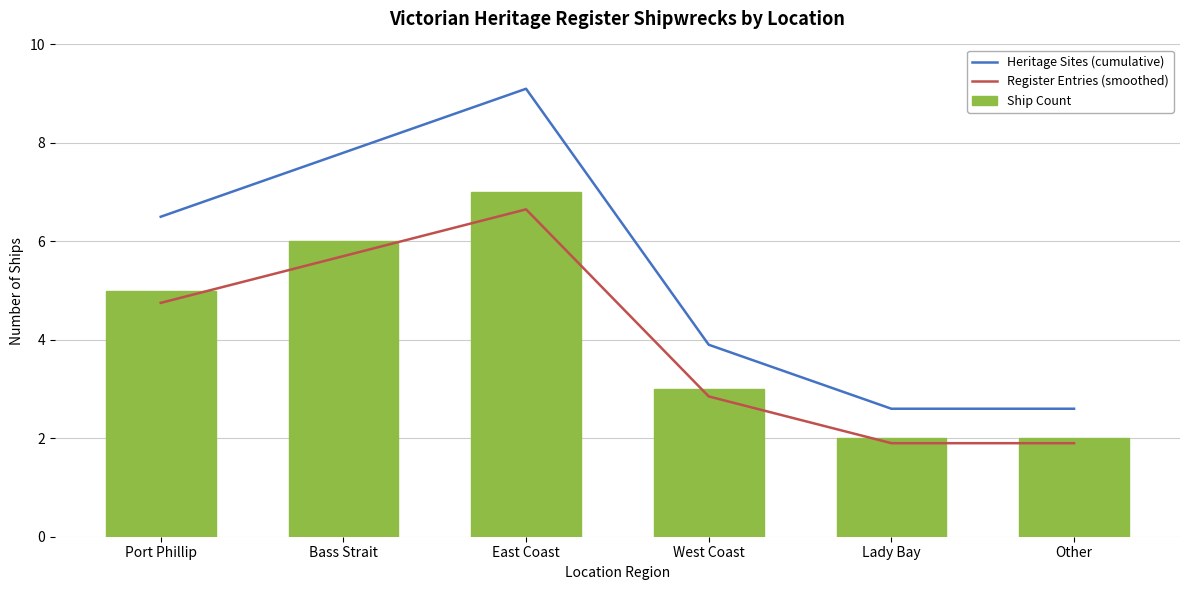

Is the value of Register Entries (smoothed) at East Coast greater than the value of Ship Count at West Coast?

Yes